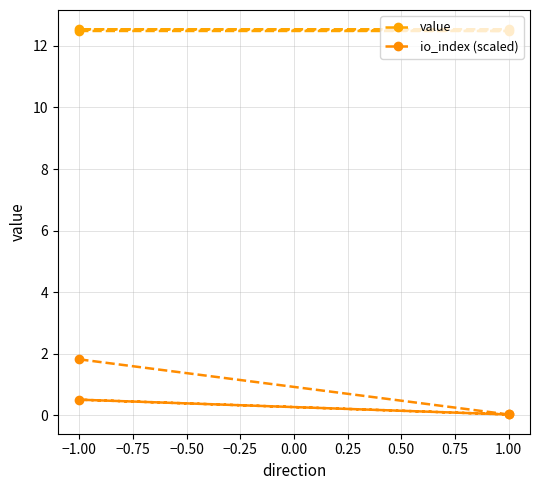

The value of io_index (scaled) at 1.00 is 0.0. True or false?

True